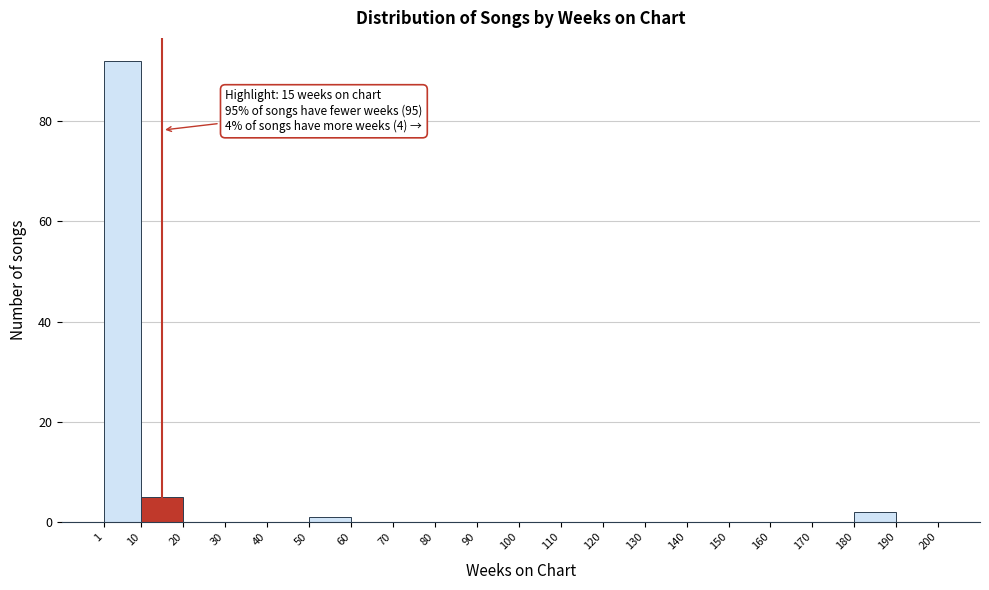

Which range on the x-axis has the tallest bar?

1 to 10